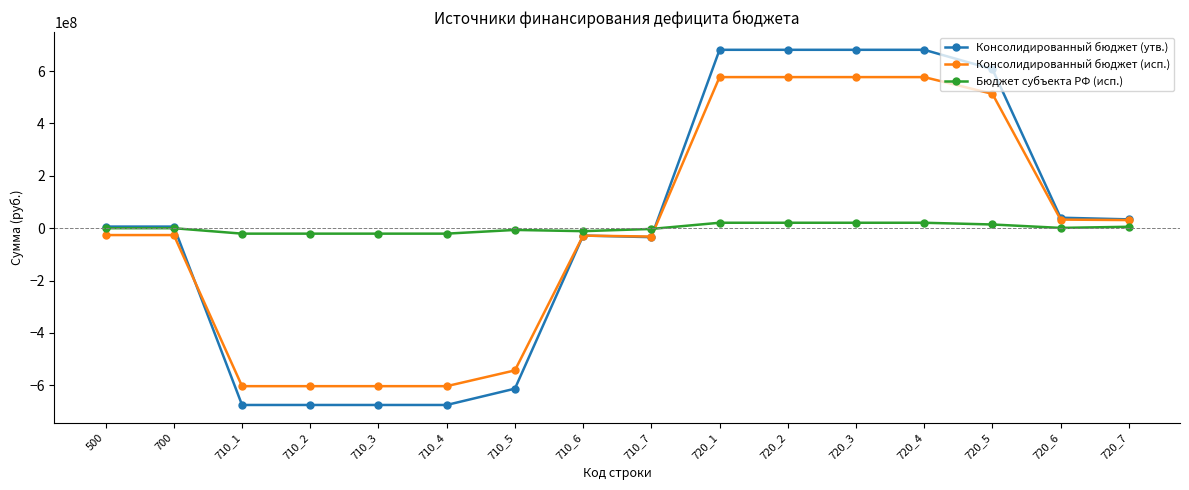

Is the value of Бюджет субъекта РФ (исп.) at 720_7 greater than the value of Консолидированный бюджет (утв.) at 710_3?

Yes